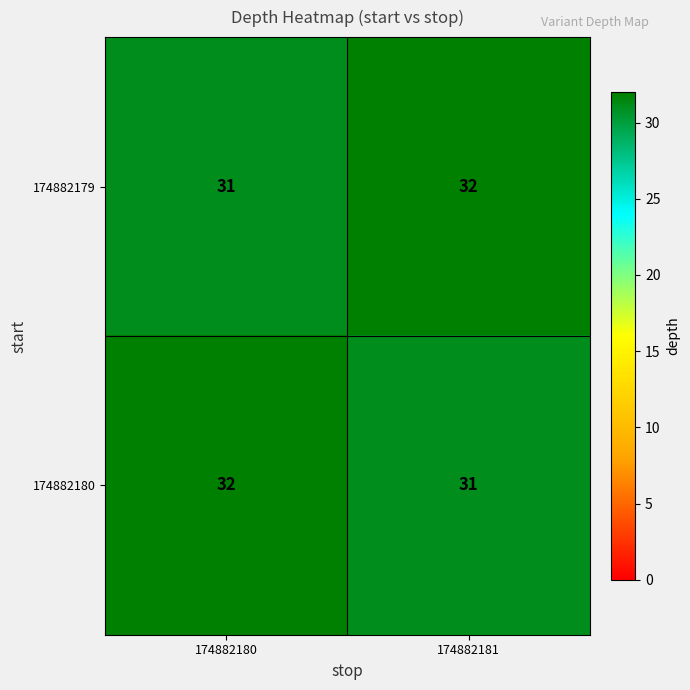

What is the sum of all 174882180 values?

63